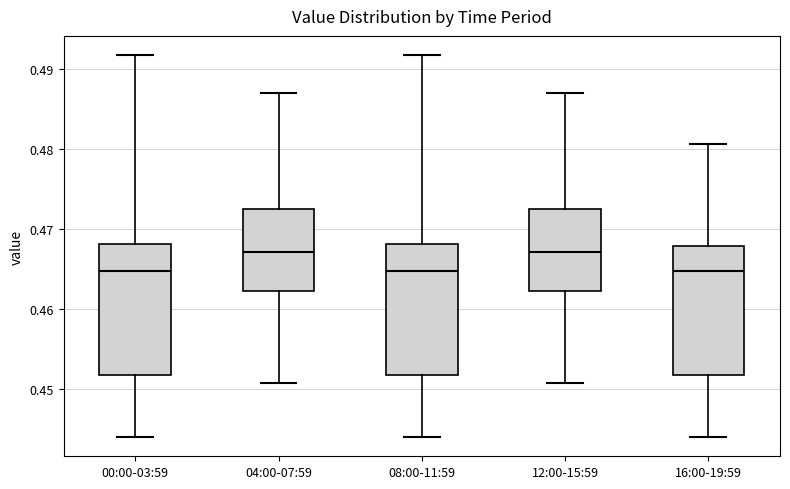

Where does the upper whisker of the box for 04:00-07:59 end on the y-axis? The values are not printed on the chart, so give them approximately, as read against the axis.

0.487